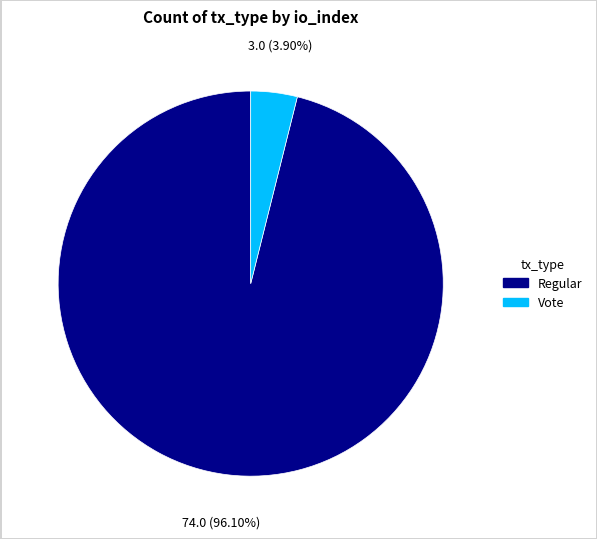

Between Vote and Regular, which is larger?

Regular